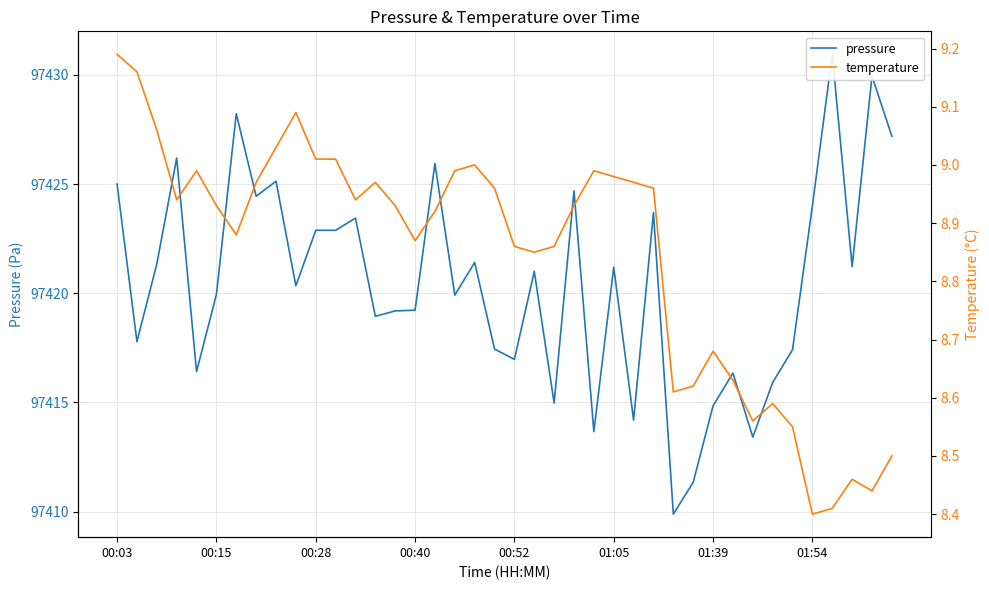

Which series has the largest range (max minus min)?

pressure